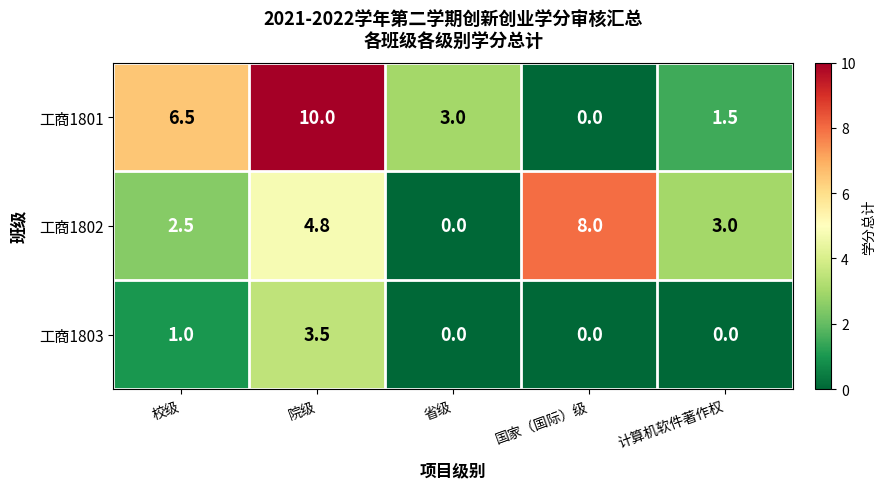

What is the difference between the highest and lowest values at 国家（国际）级?

8.0